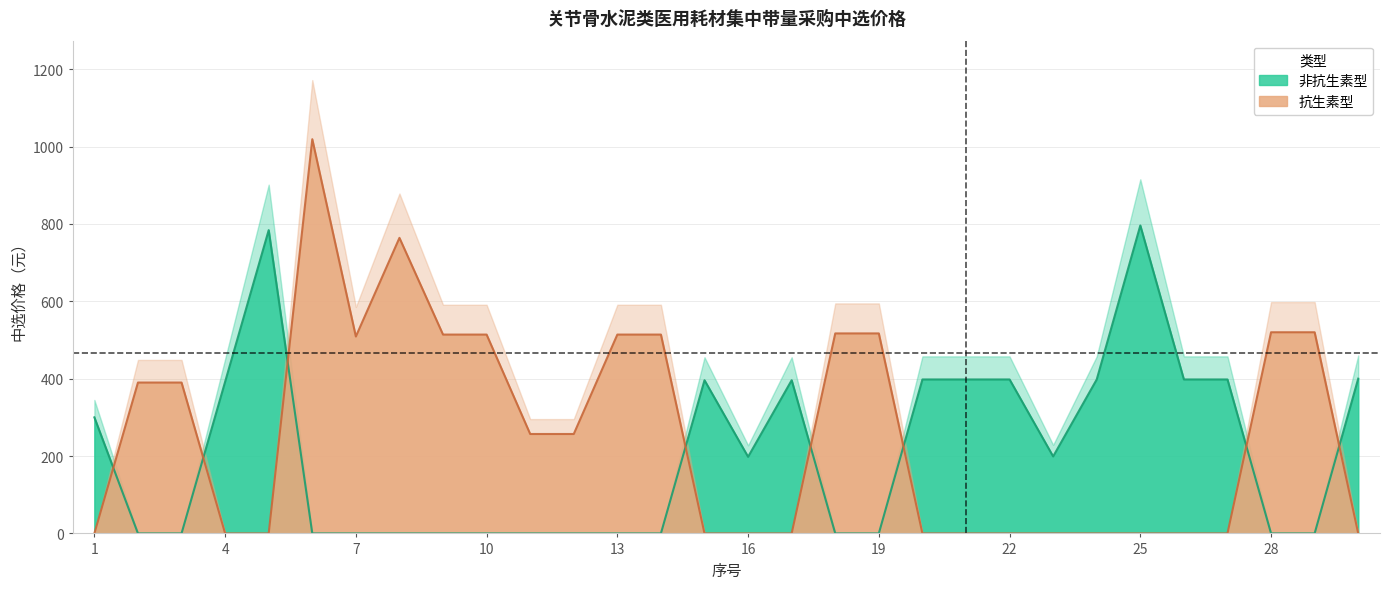

Where is the first local minimum?

7